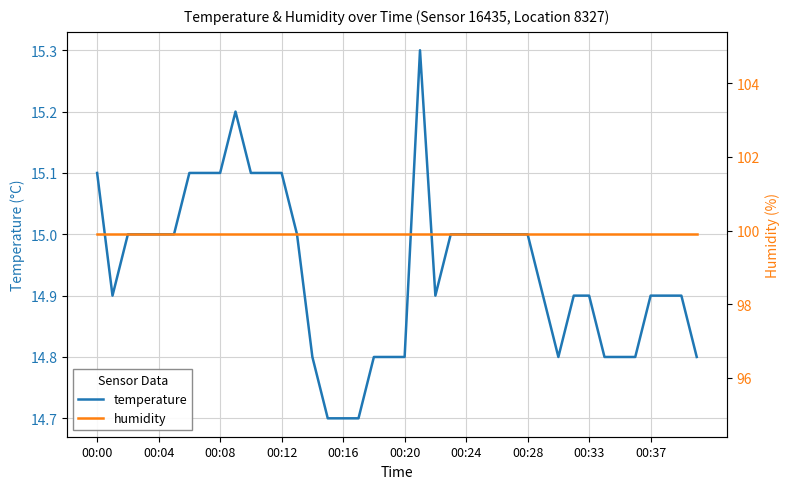

Is it true that humidity equals 133.2 at 39?

False